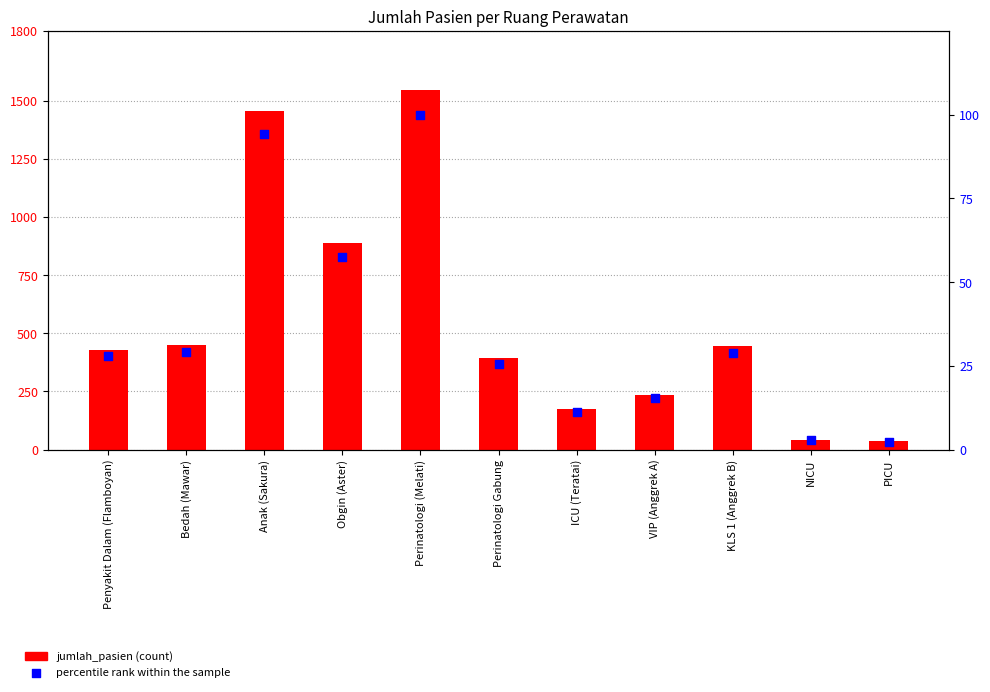

Which series contains the highest Y value?

jumlah_pasien